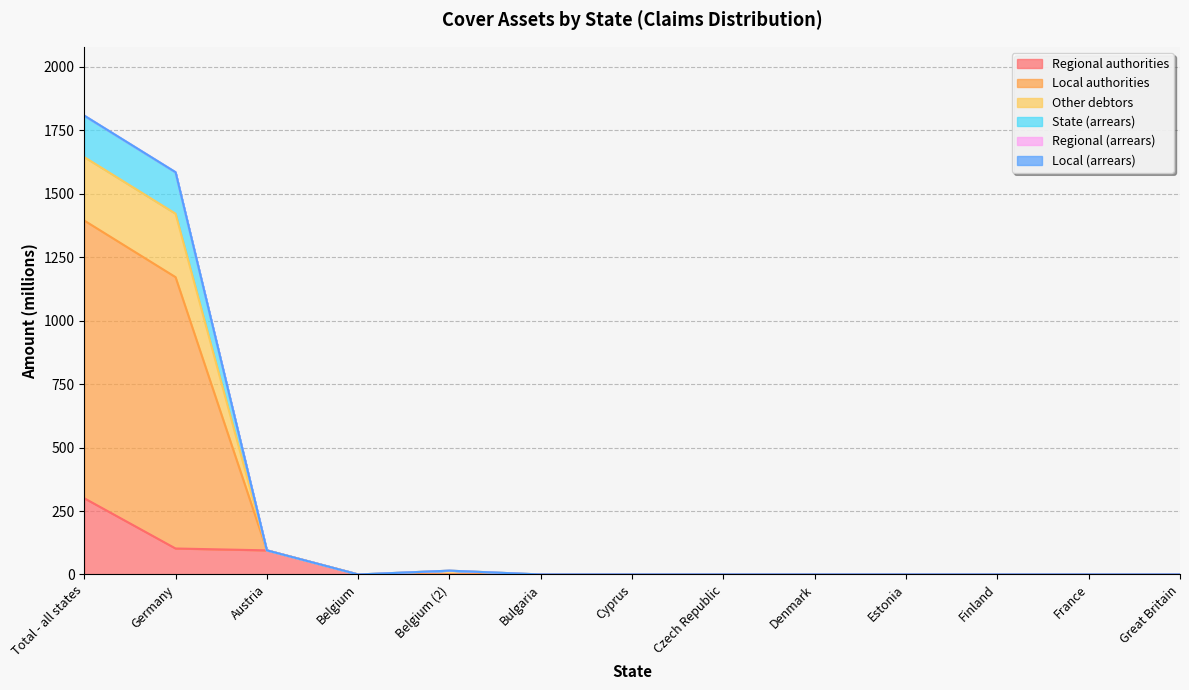

The Regional authorities series shows 118.9 at Bulgaria. True or false?

False